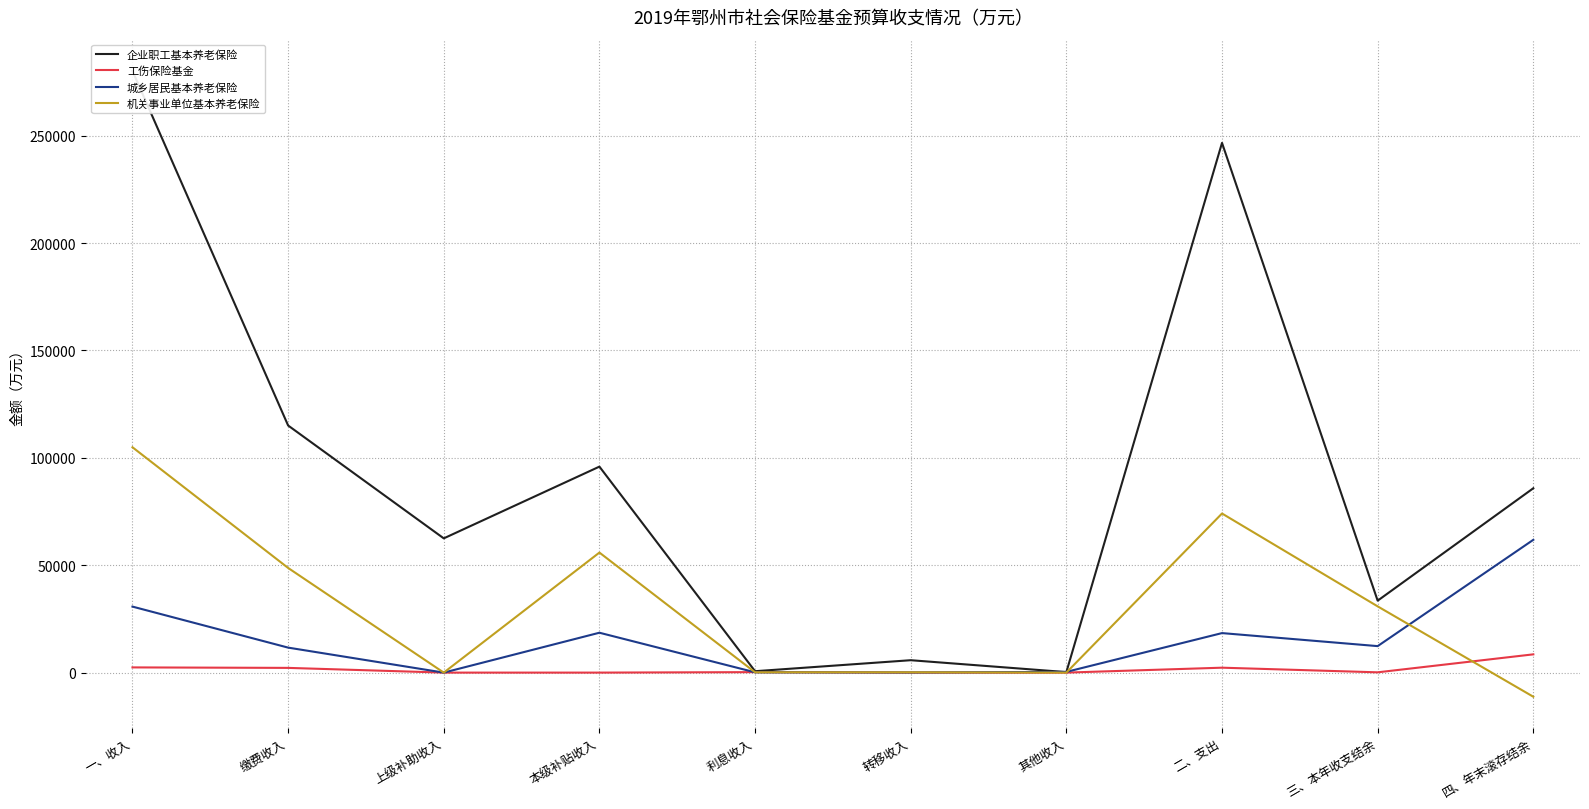

How many times do 城乡居民基本养老保险 and 工伤保险基金 cross each other?

2